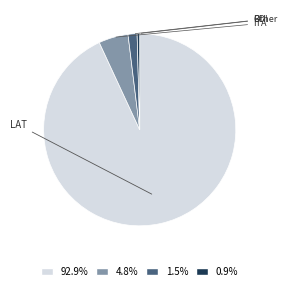

Which slice is the smallest?

Other